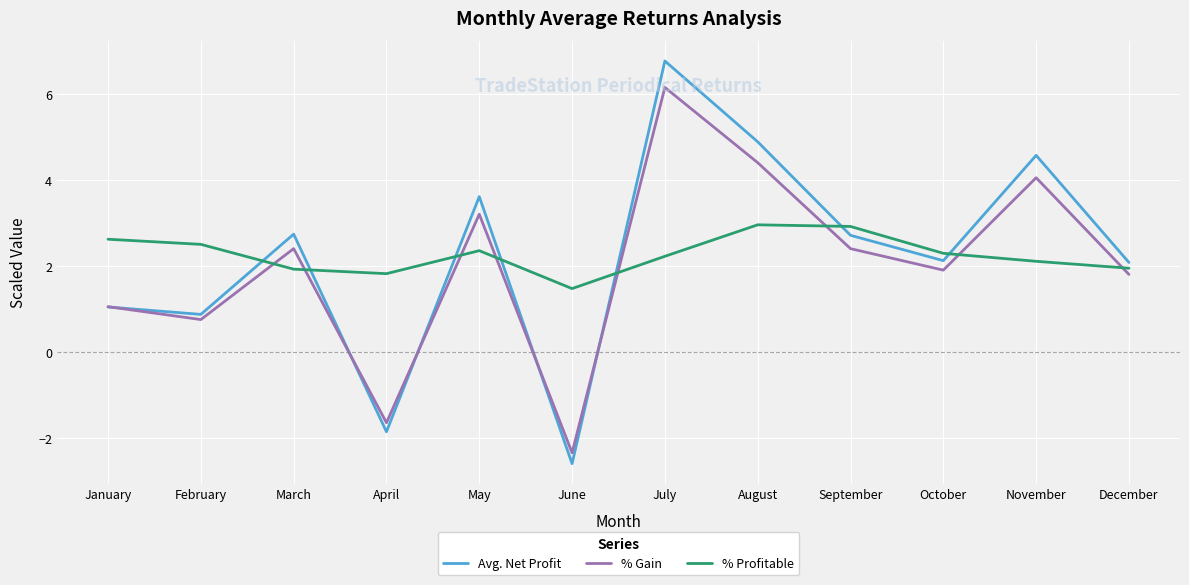

At how many categories does at least one series exceed 3?

4